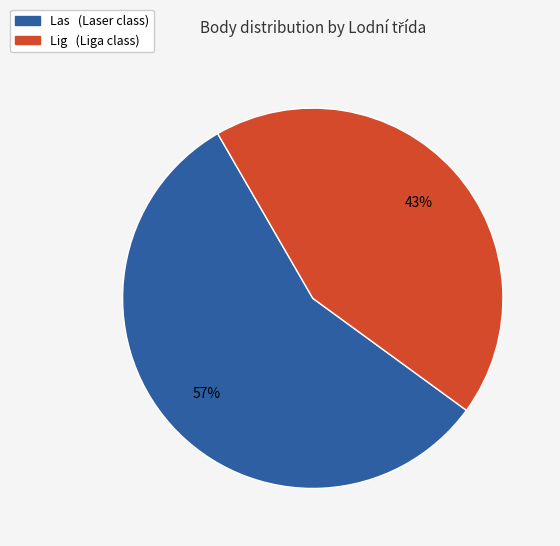

Is there a majority slice in this chart?

Yes